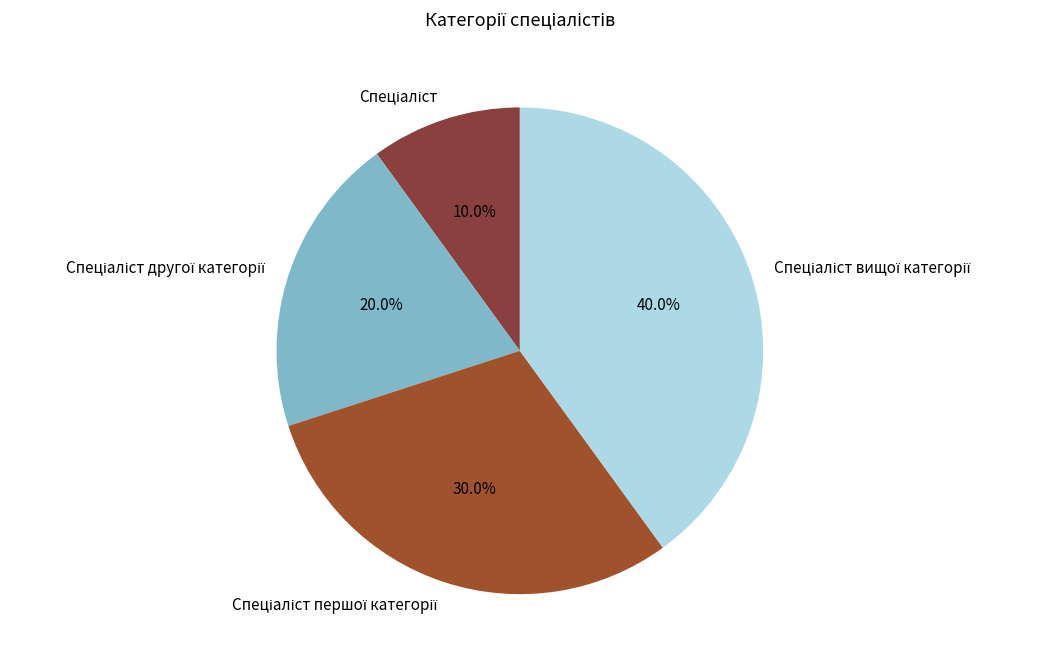

Is there a majority slice in this chart?

No